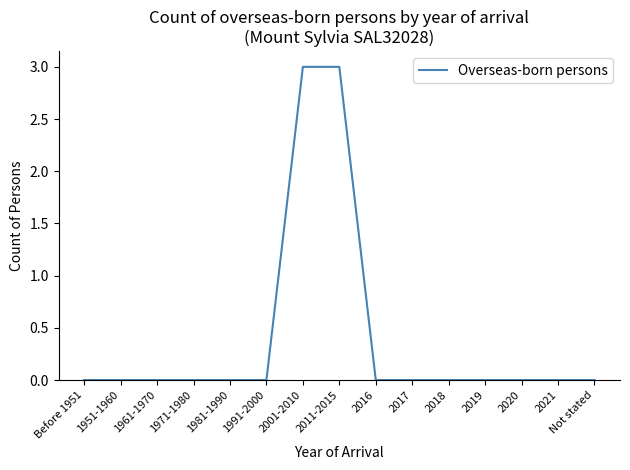

What is the ratio of the value at 2001-2010 to the value at 2011-2015?

1.0